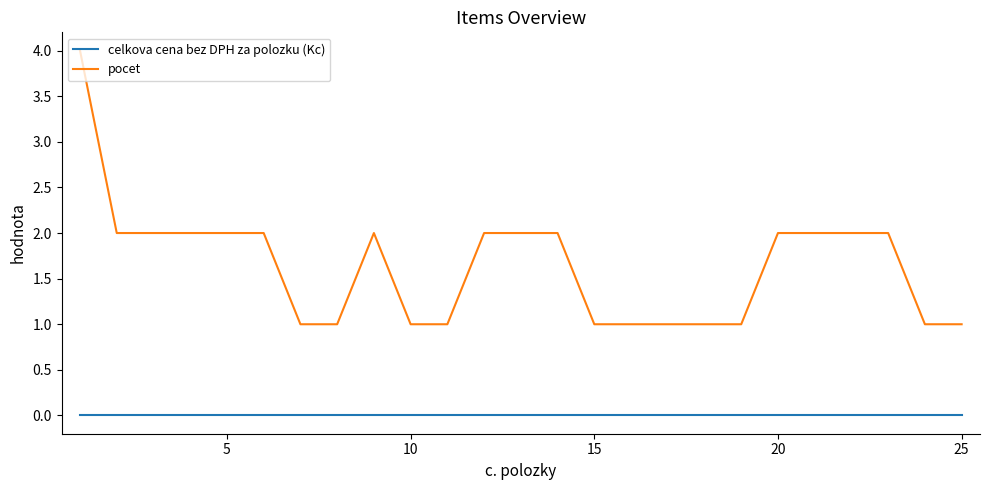

Which series has the largest total across all categories?

pocet